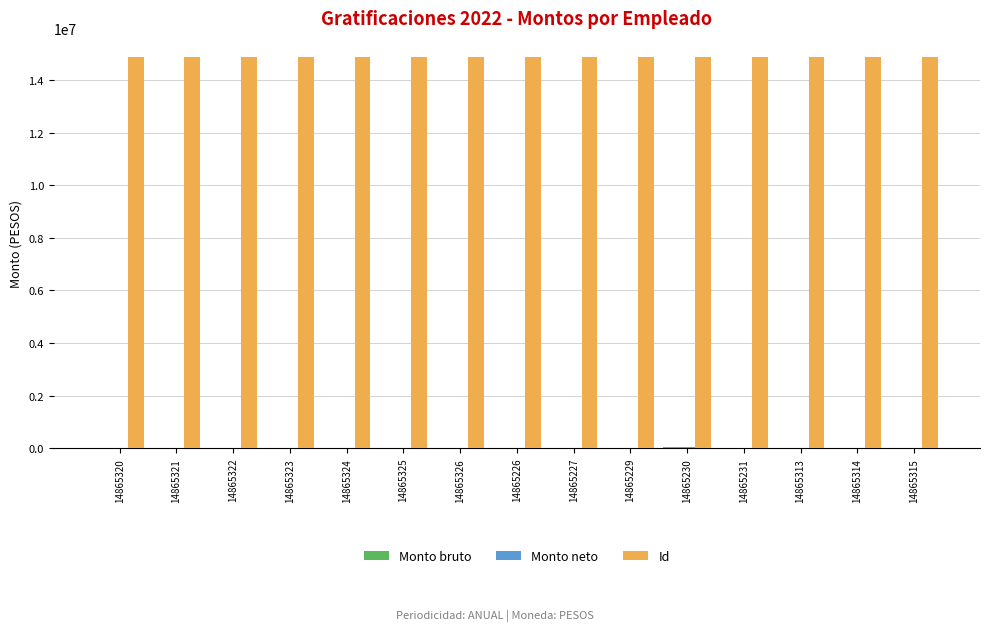

Count the number of data series in this chart.

3